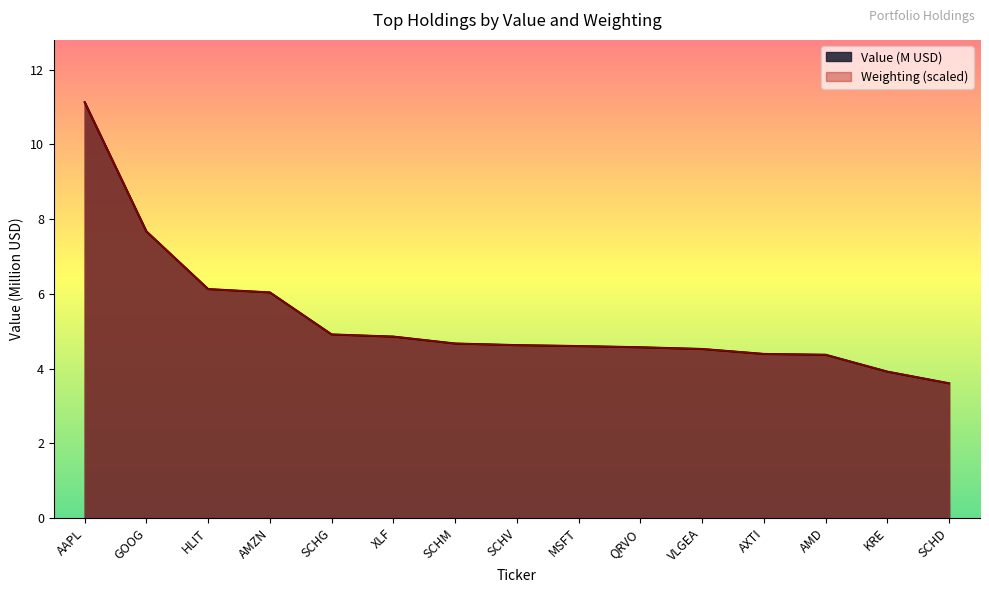

At which category is the sum across all series the highest?

AAPL